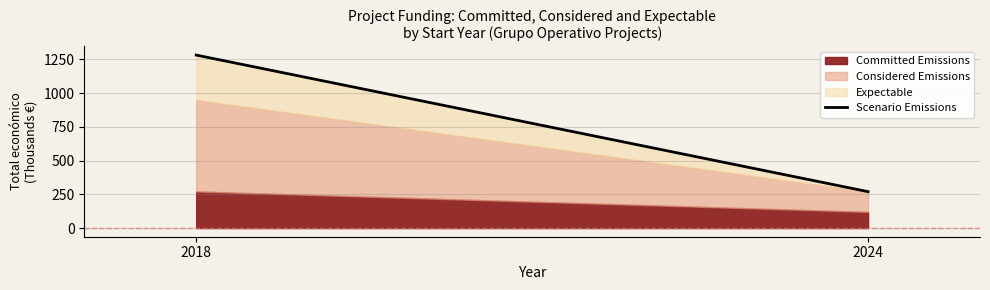

The value at 2018 is 349.7. True or false?

False